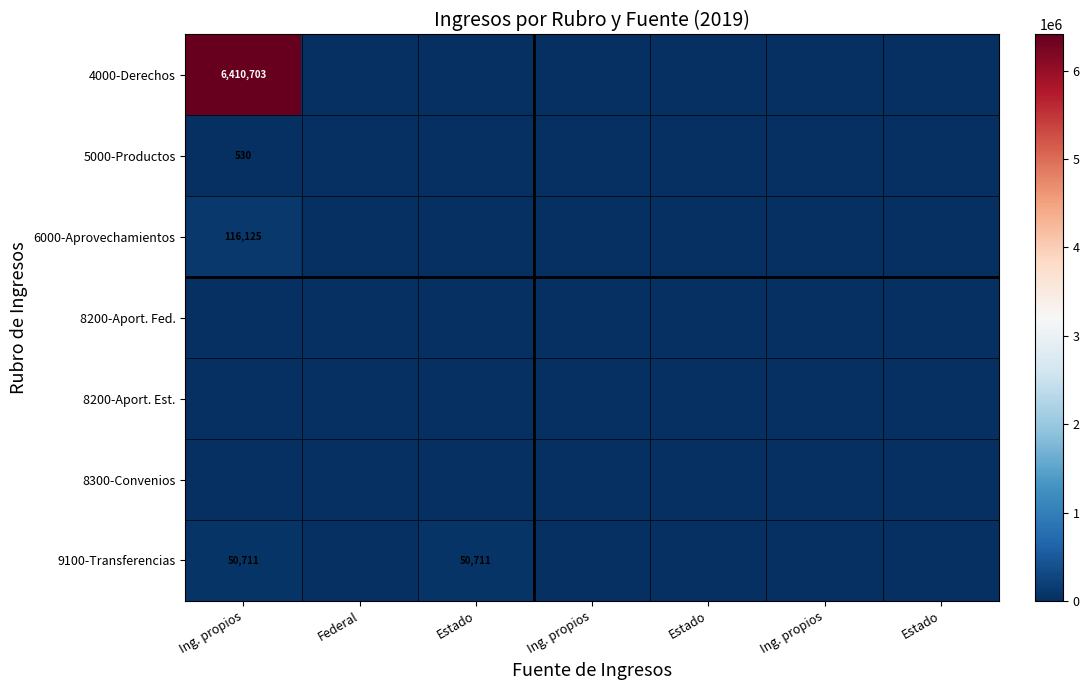

Between Ing. propios and Ing. propios, which series saw the biggest shift?

4000-Derechos